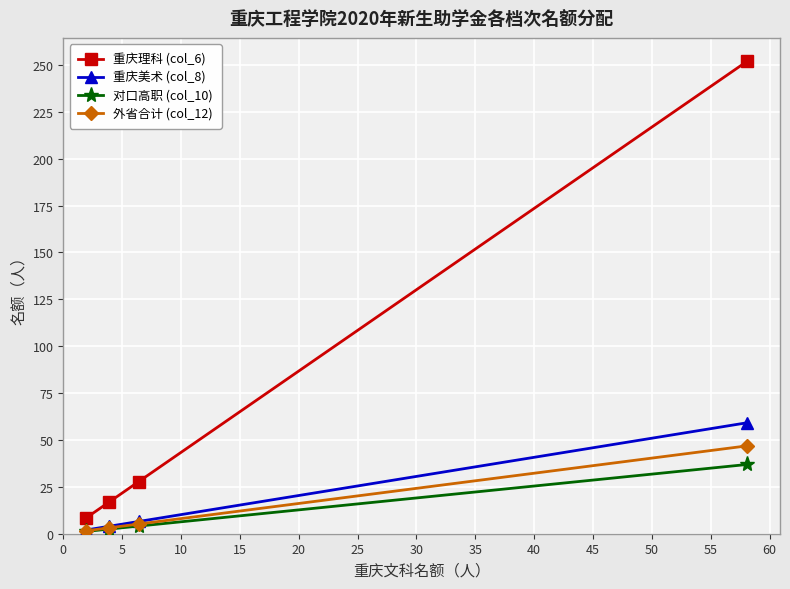

Which series has the largest total across all categories?

重庆理科 (col_6)